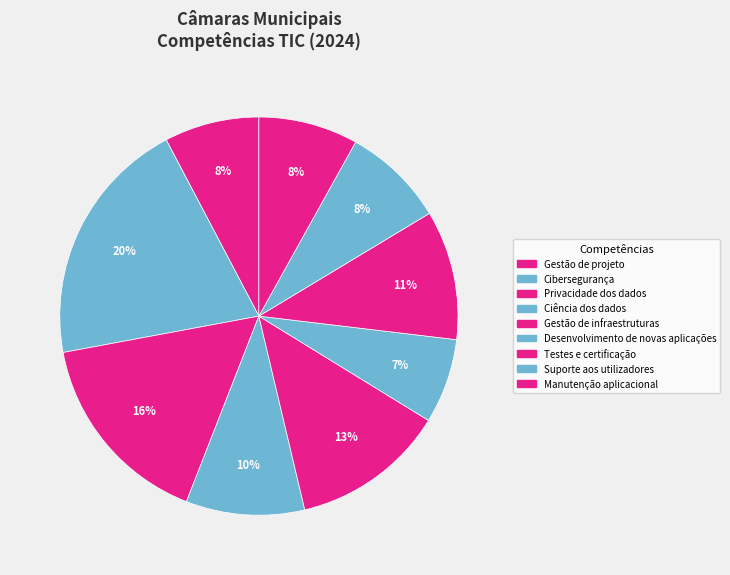

Is there any slice that represents more than half of the pie?

No